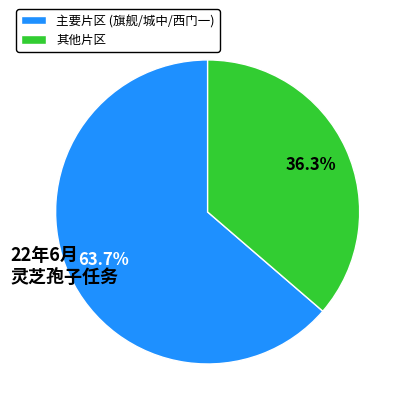

Is there a majority slice in this chart?

Yes